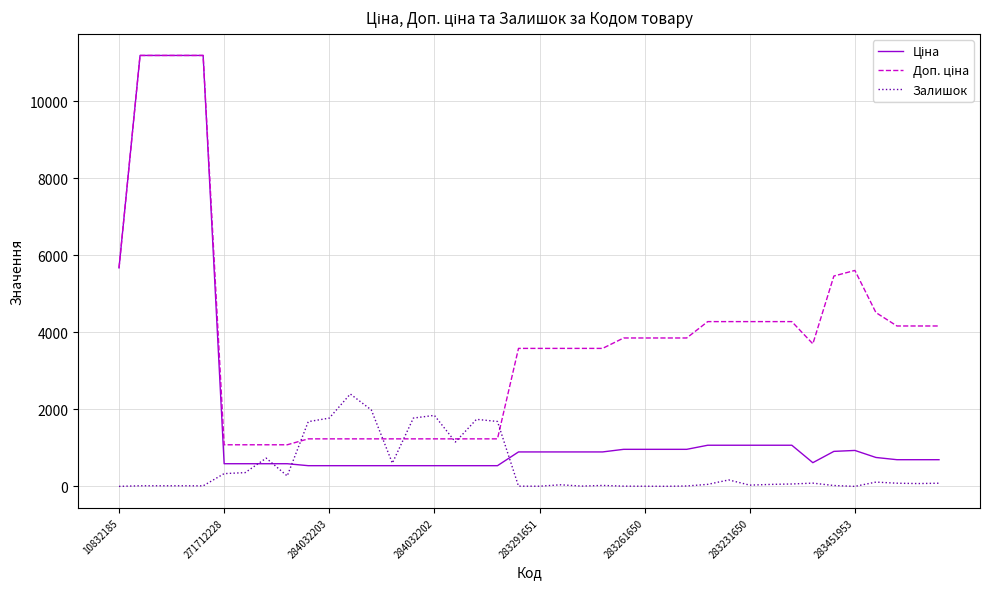

Reading right to left, extract all data points from this chart.

Ціна: 694.3	694.3	694.3	752.2	934.5	910.4	617.0	1069.8	1069.8	1069.8	1069.8	1069.8	963.5	963.5	963.5	963.5	895.9	895.9	895.9	895.9	895.9	539.0	539.0	539.0	539.0	539.0	539.0	539.0	539.0	539.0	539.0	589.9	589.9	589.9	589.9	11188.2	11188.2	11188.2	11188.2	5673.8
Доп. ціна: 4165.6	4165.6	4165.6	4513.3	5607.2	5462.3	3701.9	4279.1	4279.1	4279.1	4279.1	4279.1	3854.0	3854.0	3854.0	3854.0	3583.6	3583.6	3583.6	3583.6	3583.6	1235.4	1235.4	1235.4	1235.4	1235.4	1235.4	1235.4	1235.4	1235.4	1235.4	1081.7	1081.7	1081.7	1081.7	11188.2	11188.2	11188.2	11188.2	5673.8
Залишок: 84.0	75.0	84.0	113.0	2.0	24.0	86.0	64.0	53.0	34.0	169.0	54.0	12.0	4.0	6.0	8.0	26.0	9.0	43.0	6.0	7.0	1687.0	1742.0	1153.0	1845.0	1775.0	605.0	1986.0	2400.0	1774.0	1682.0	272.0	735.0	359.0	333.0	15.0	17.0	17.0	17.0	2.0